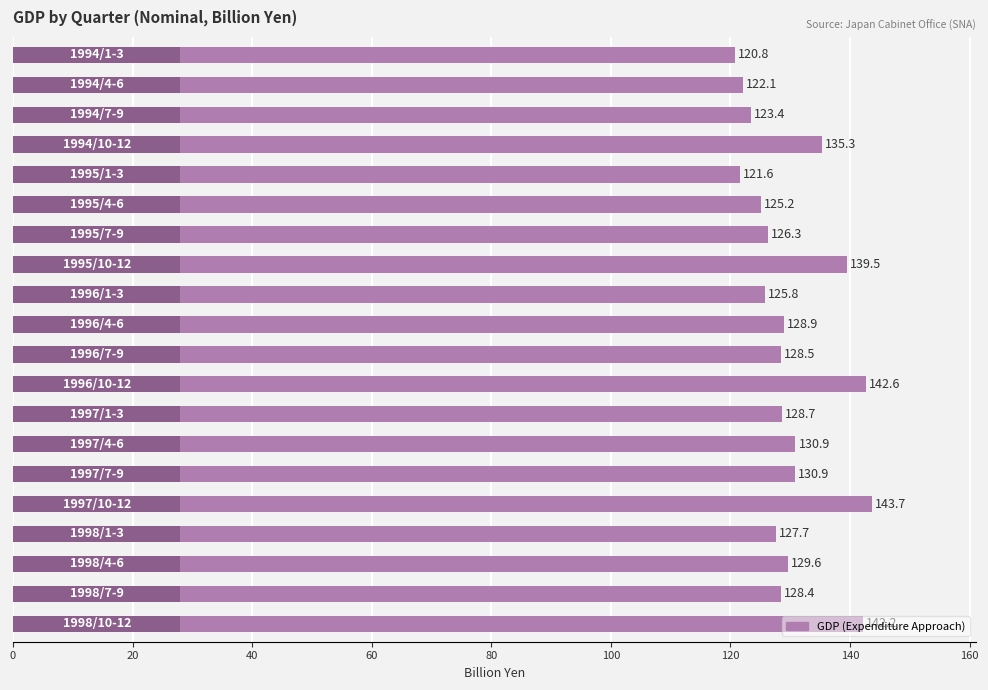

What is the difference between the maximum and minimum values?

22.9